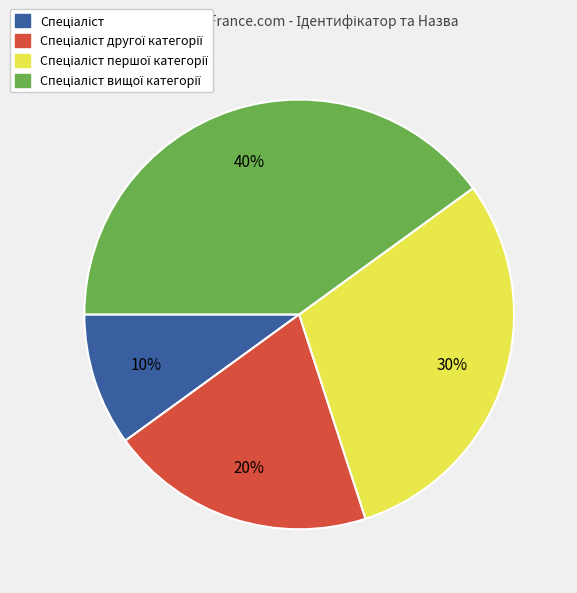

Does any single category account for the majority?

No